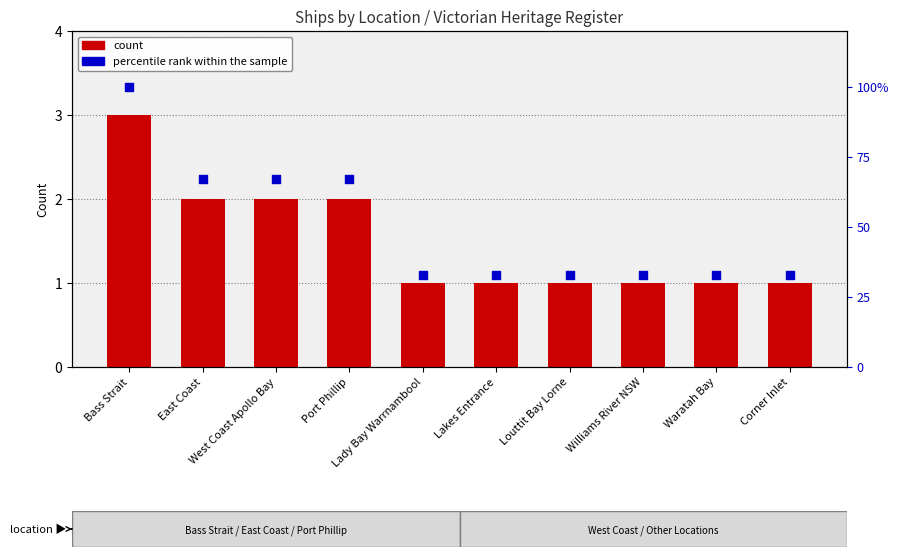

Is the value of count at Williams River NSW greater than the value of percentile rank within the sample at Williams River NSW?

No